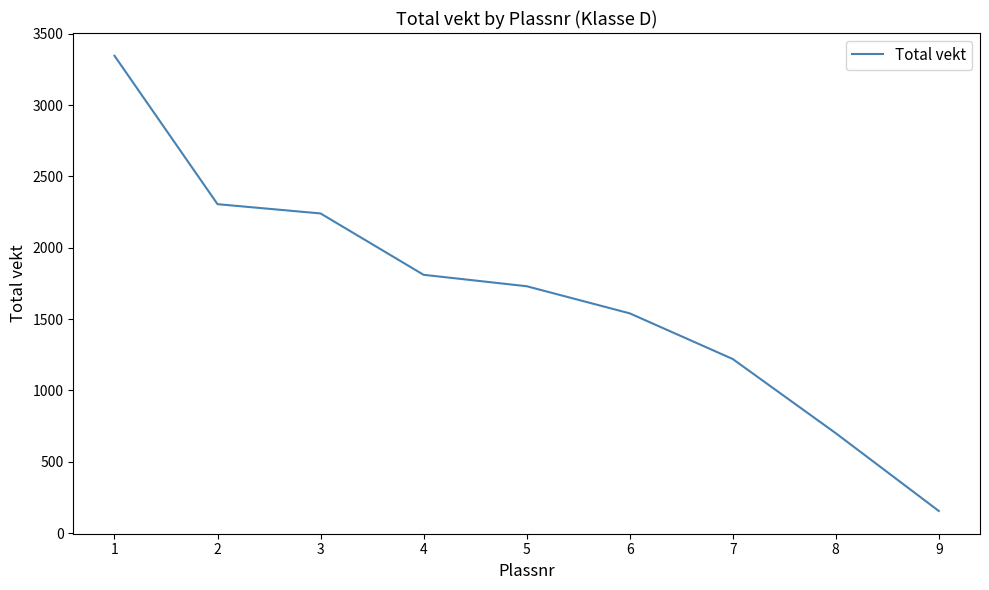

True or false: the data has more than 0 interior local peaks.

False